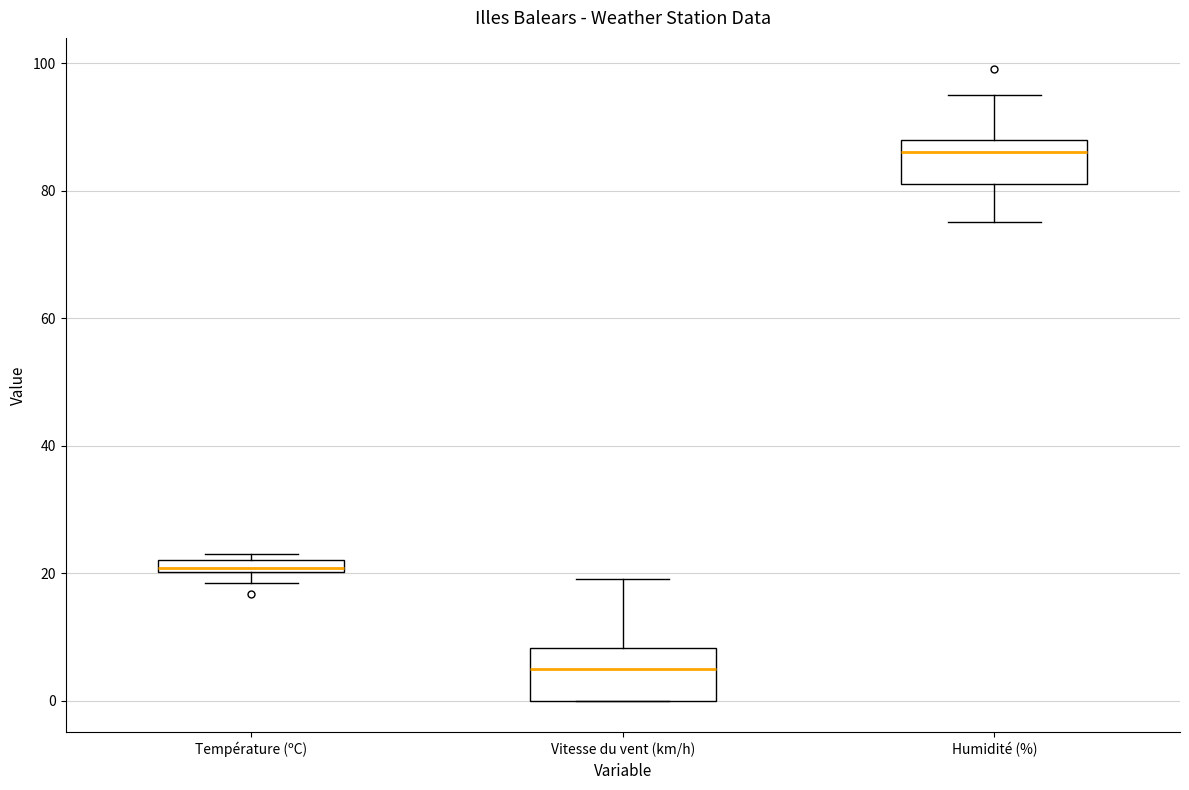

Where is the upper edge of the box for Température (ºC) on the y-axis? The values are not printed on the chart, so give them approximately, as read against the axis.

22